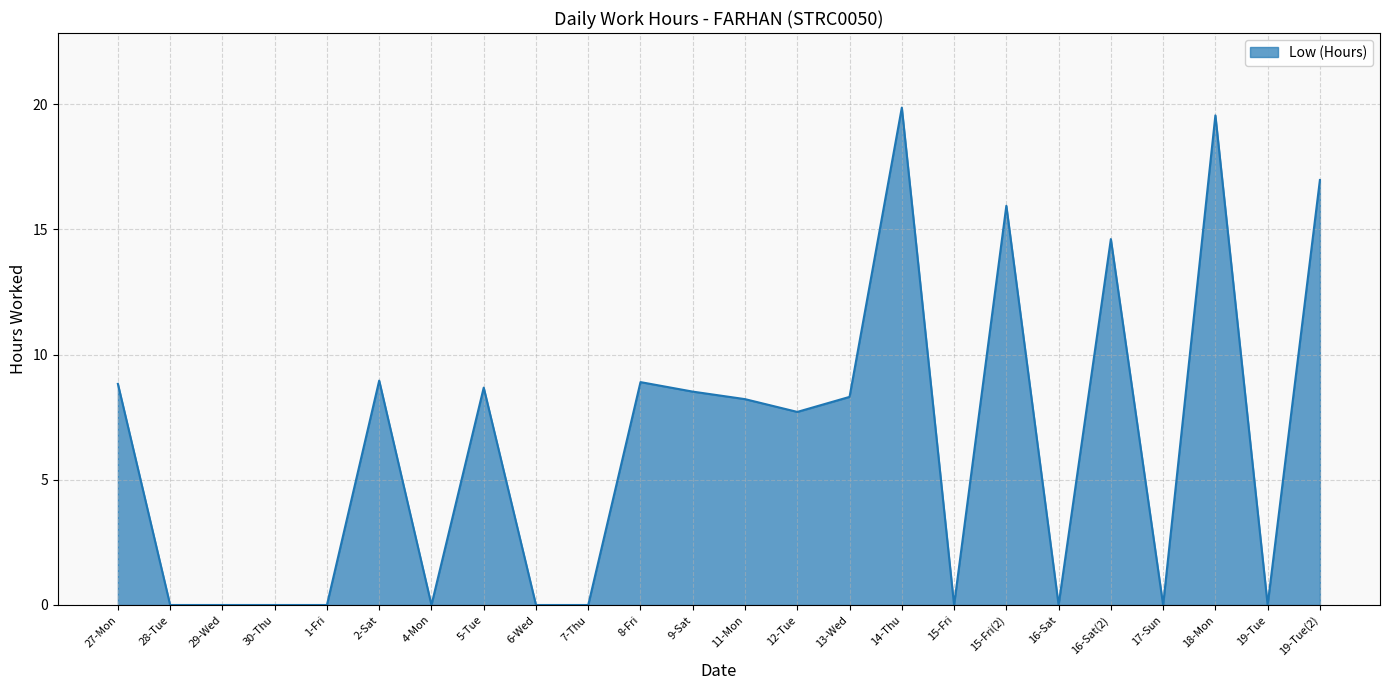

What position from the left is 6-Wed?

9